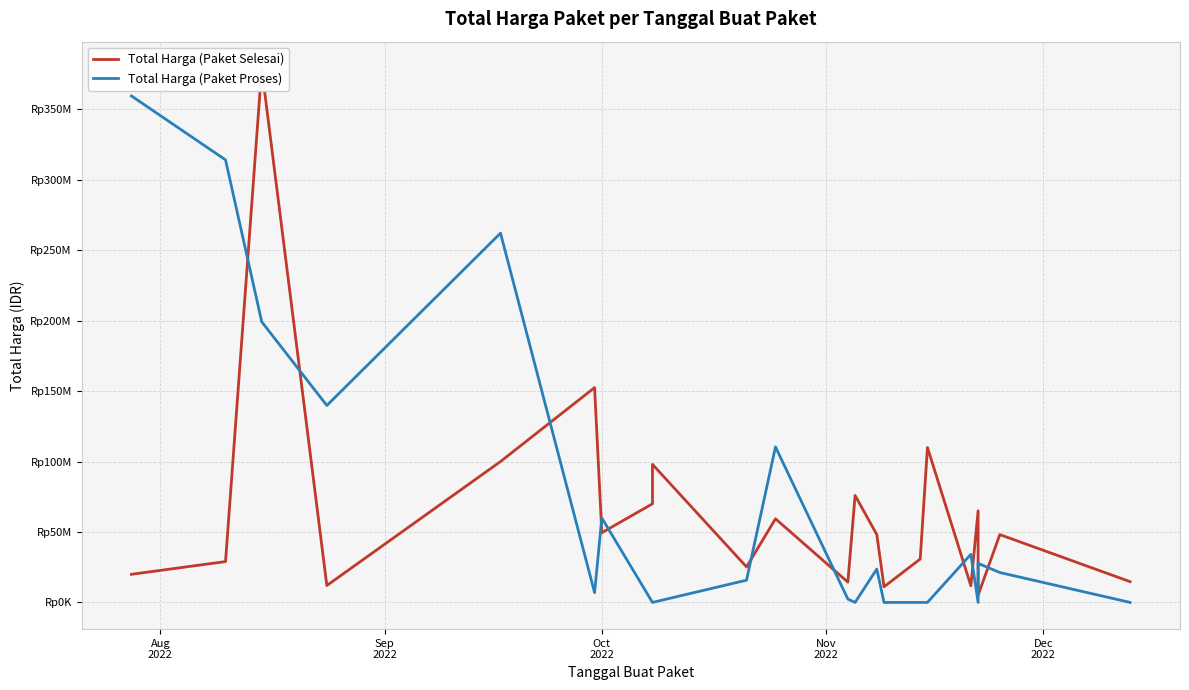

The Total Harga (Paket Selesai) series shows 667601959 at Oct
2022. True or false?

False